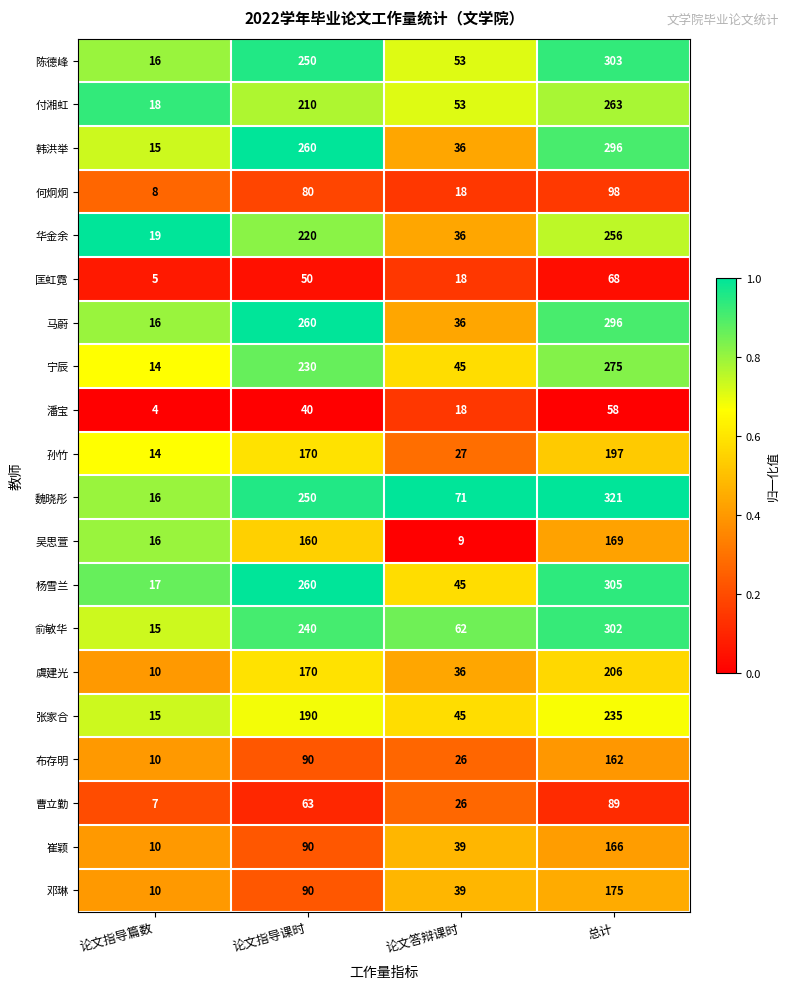

The value of 匡虹霓 at 总计 is 30. True or false?

False